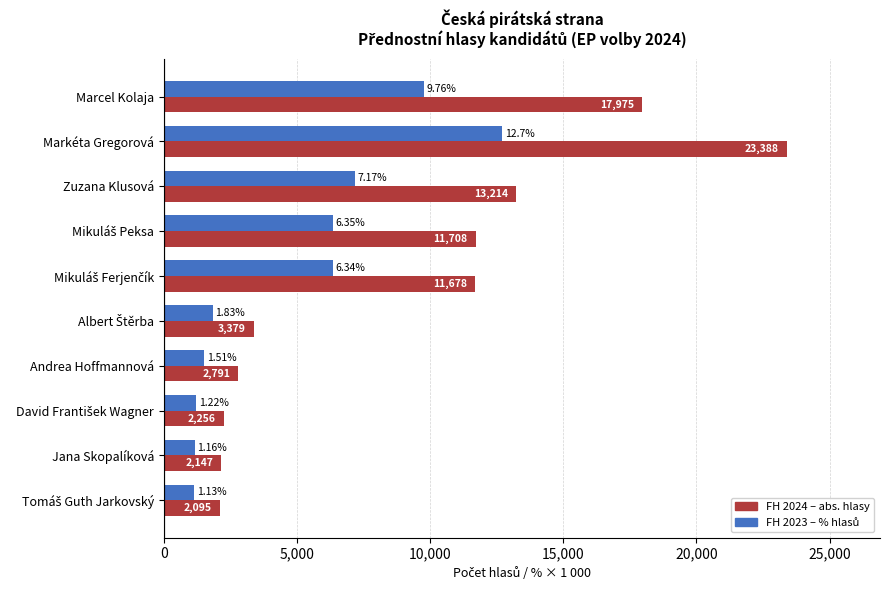

Which category has the highest value across all series?

Markéta Gregorová